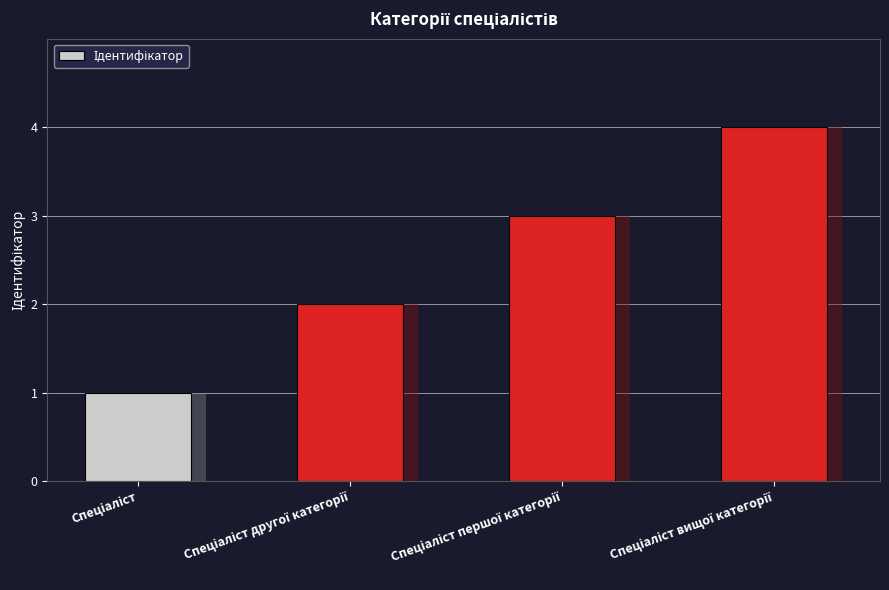

The chart shows a value of 1 at Спеціаліст. True or false?

False